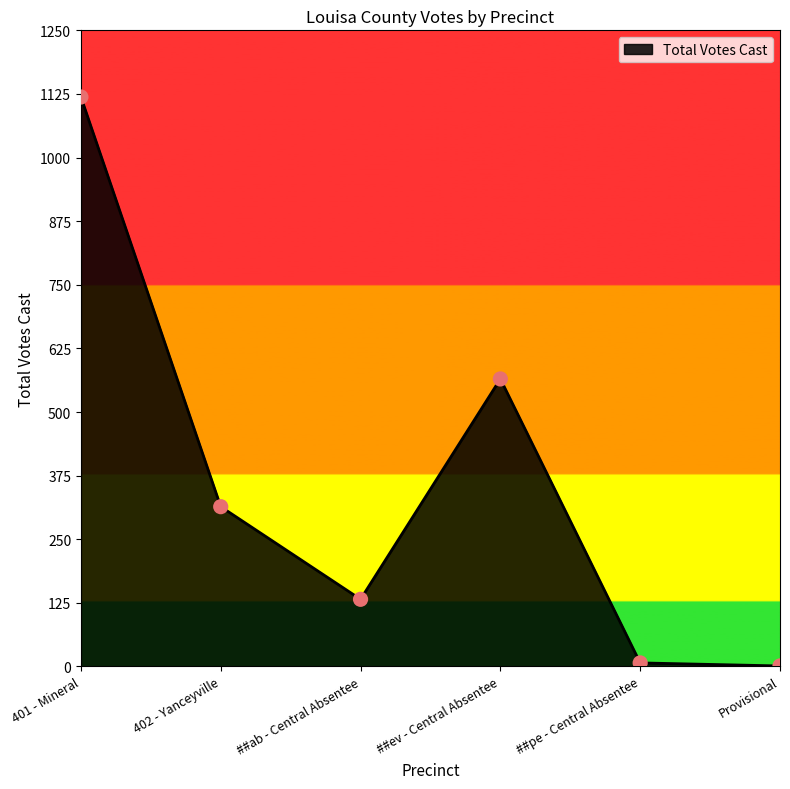

Between ##pe - Central Absentee and ##ab - Central Absentee, which is larger?

##ab - Central Absentee